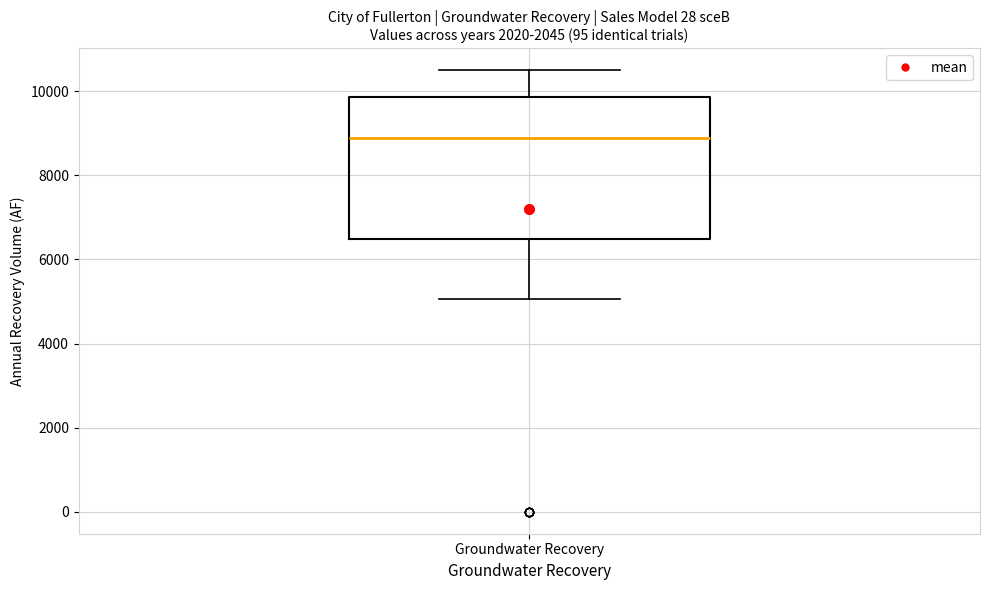

Where does the upper whisker of the box for Groundwater Recovery end on the y-axis? The values are not printed on the chart, so give them approximately, as read against the axis.

10400